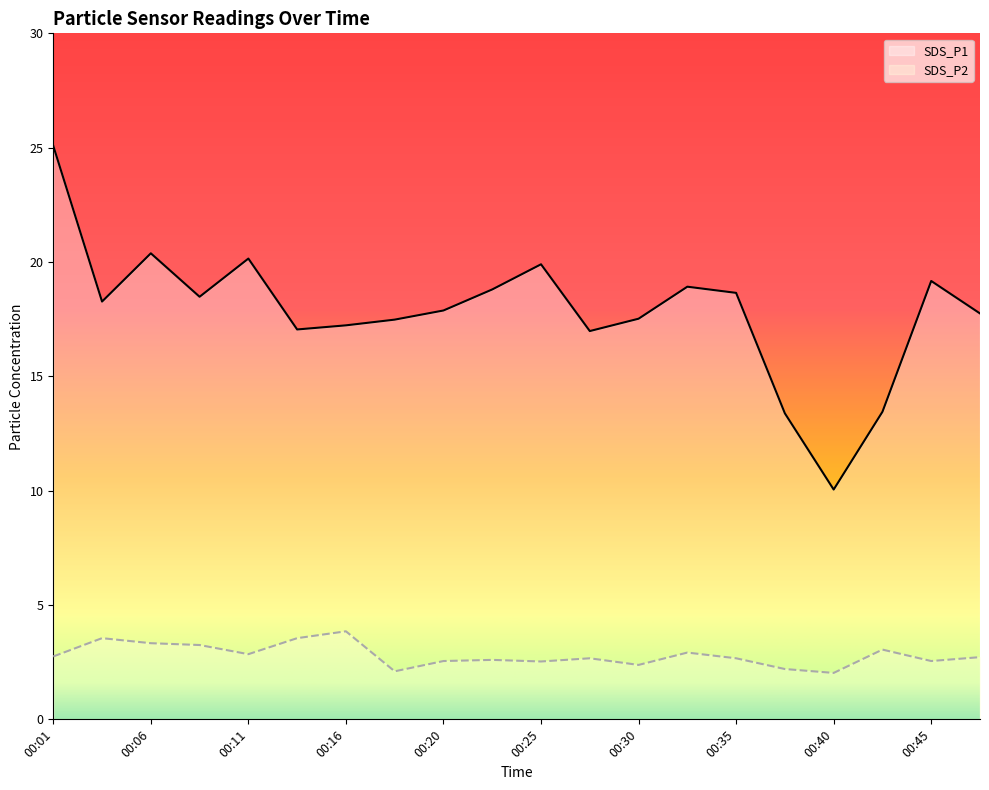

What is the value of the SDS_P1 point at the 2nd from the left?

18.3